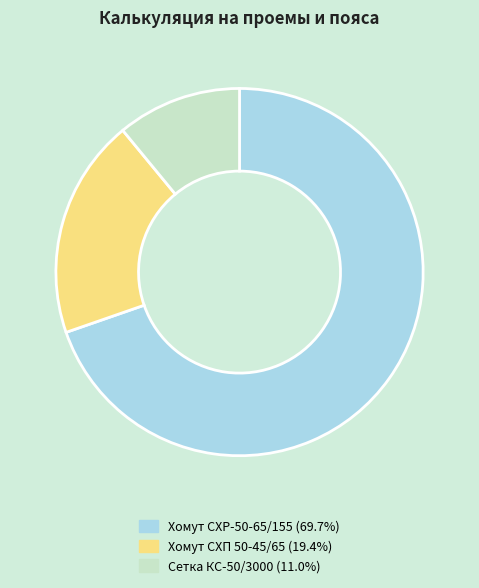

Count the number of slices in the pie.

3